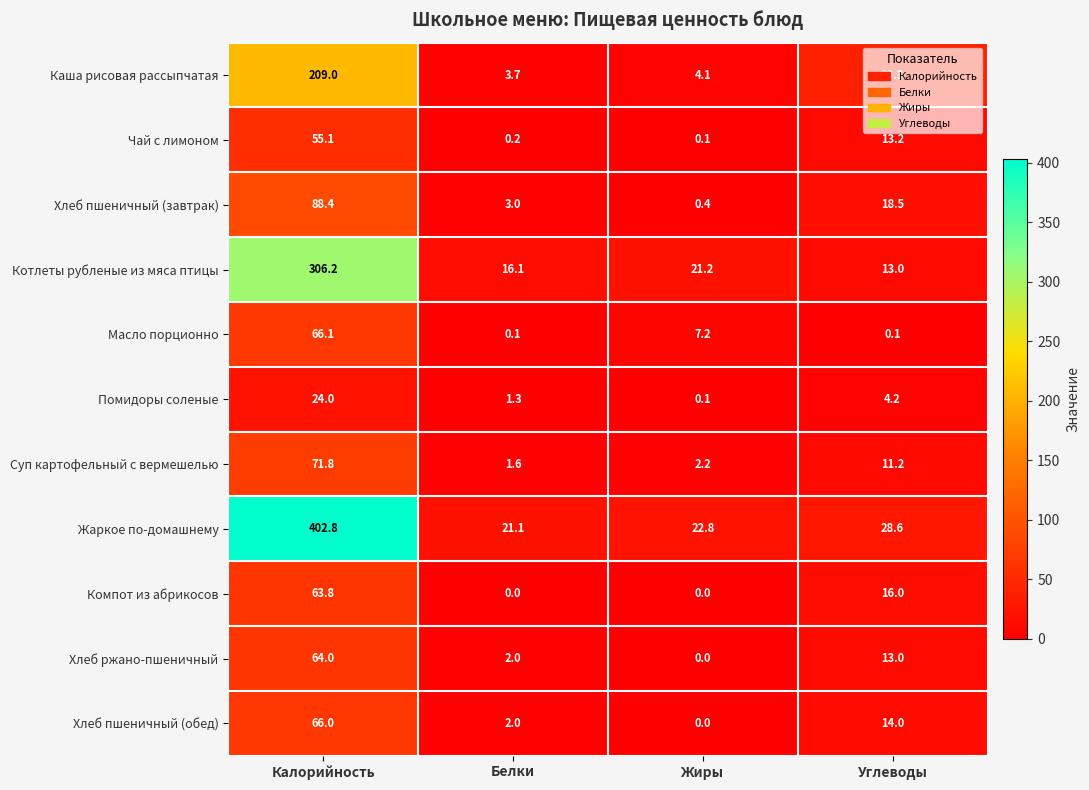

What is the spread (max minus min) of values at Жиры?

22.8